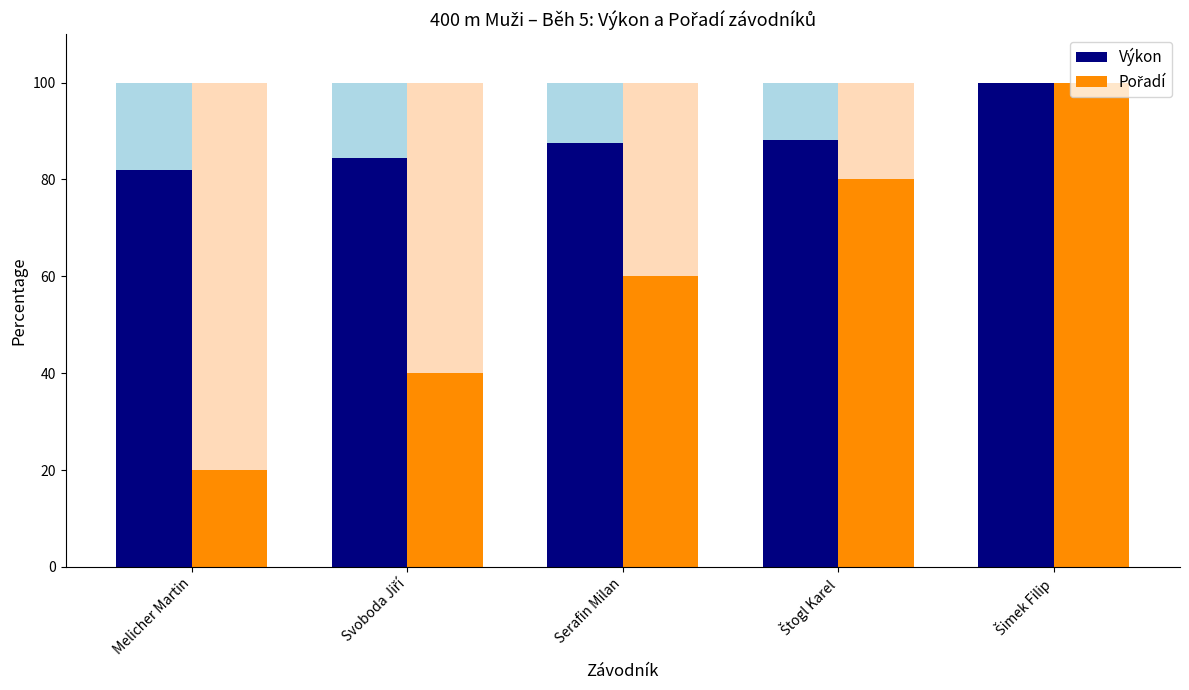

What is the spread (max minus min) of values at Svoboda Jiří?

44.4